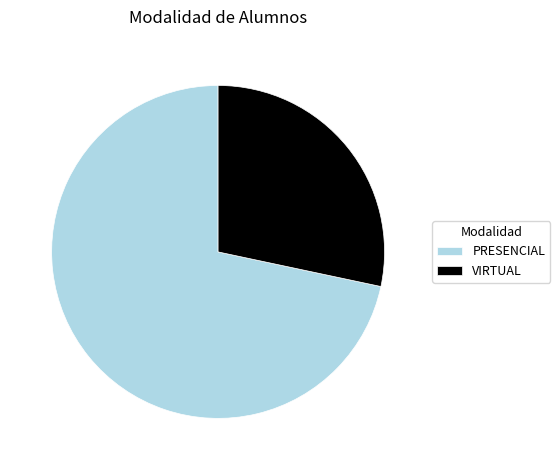

Which category has the biggest portion of the pie?

PRESENCIAL